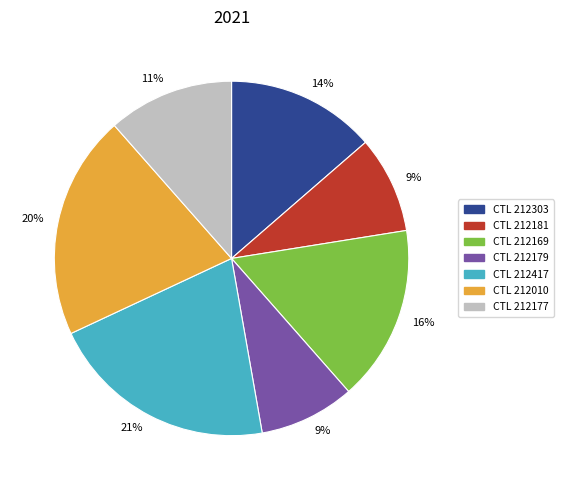

Is there a majority slice in this chart?

No